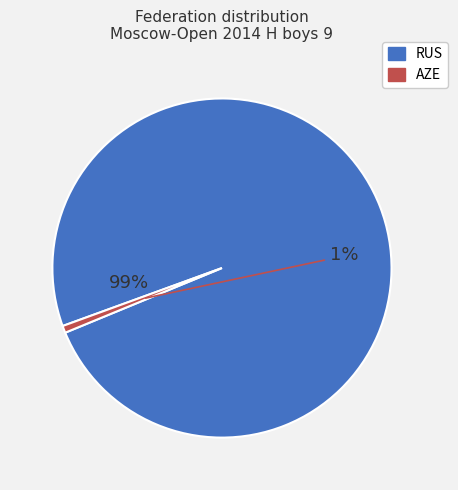

Combined, do RUS and AZE account for over 50%?

Yes